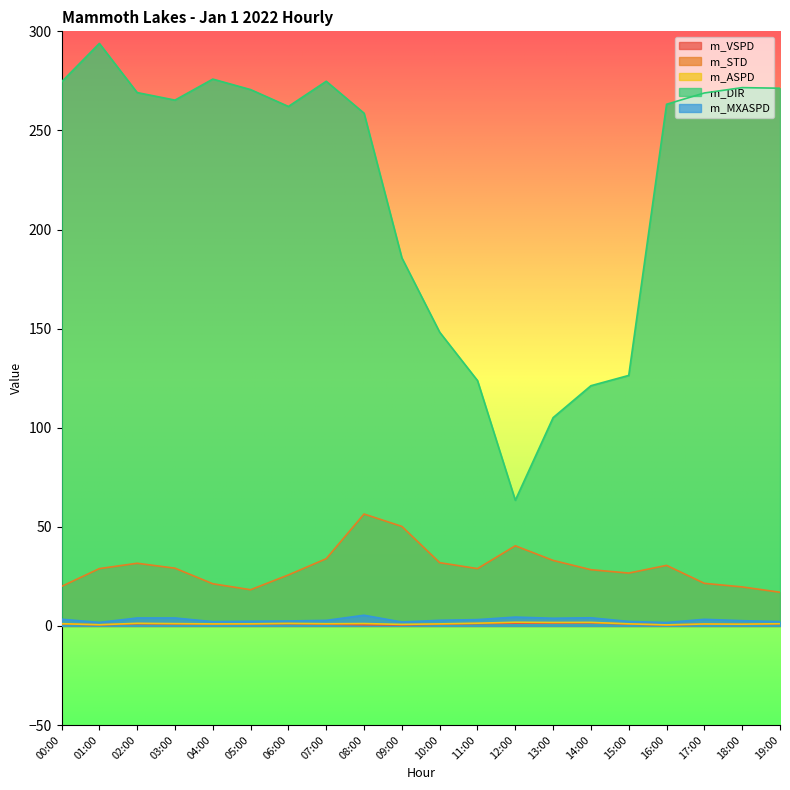

The value of m_STD at 13:00 is 53.6. True or false?

False